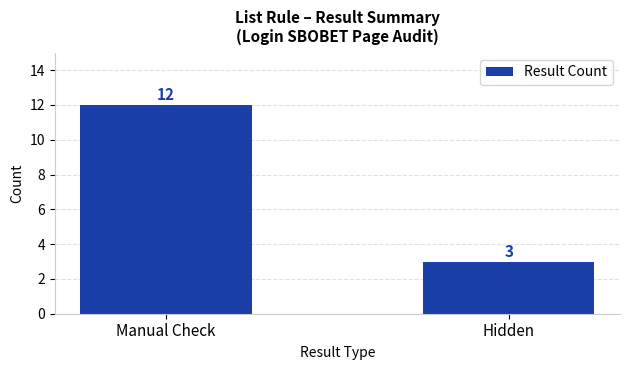

List the labels in order of value, smallest first.

Hidden, Manual Check